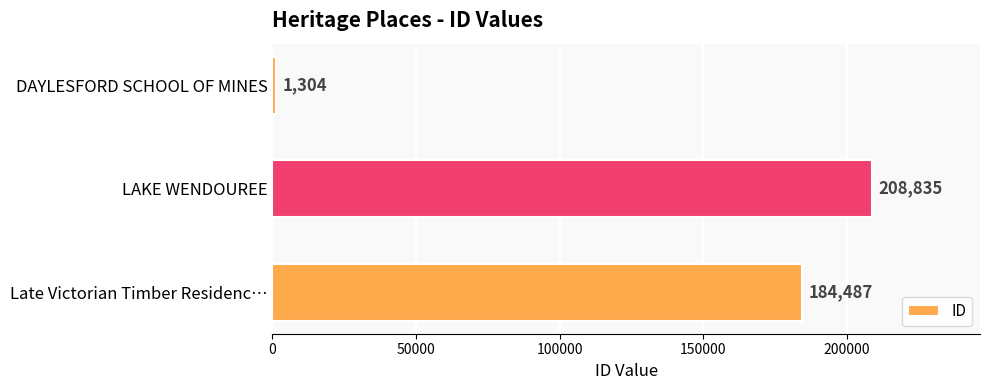

Count the values in the range 1304 to 208835.

3